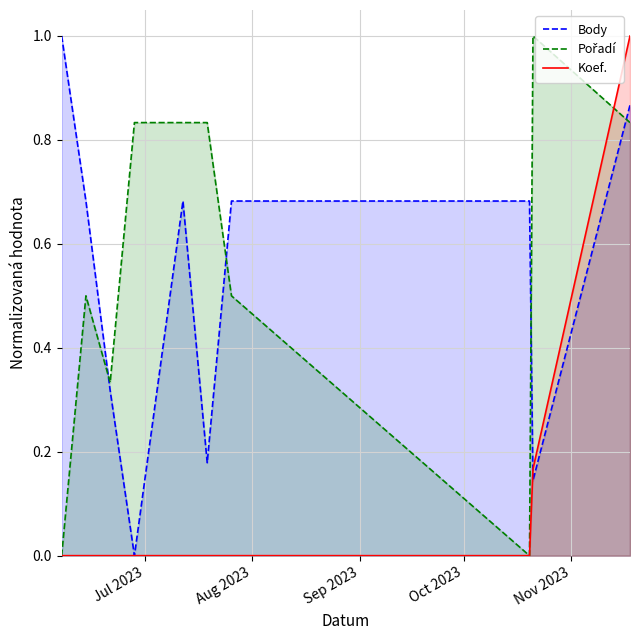

List the series in order of their peak value, highest first.

Body, Pořadí, Koef.